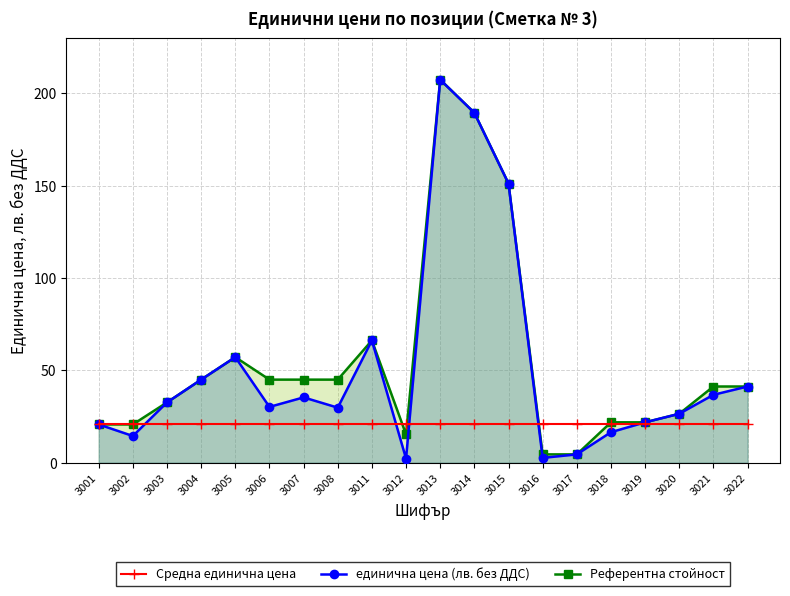

Which series ends up on top after the final intersection of Средна единична цена and Референтна стойност?

Референтна стойност